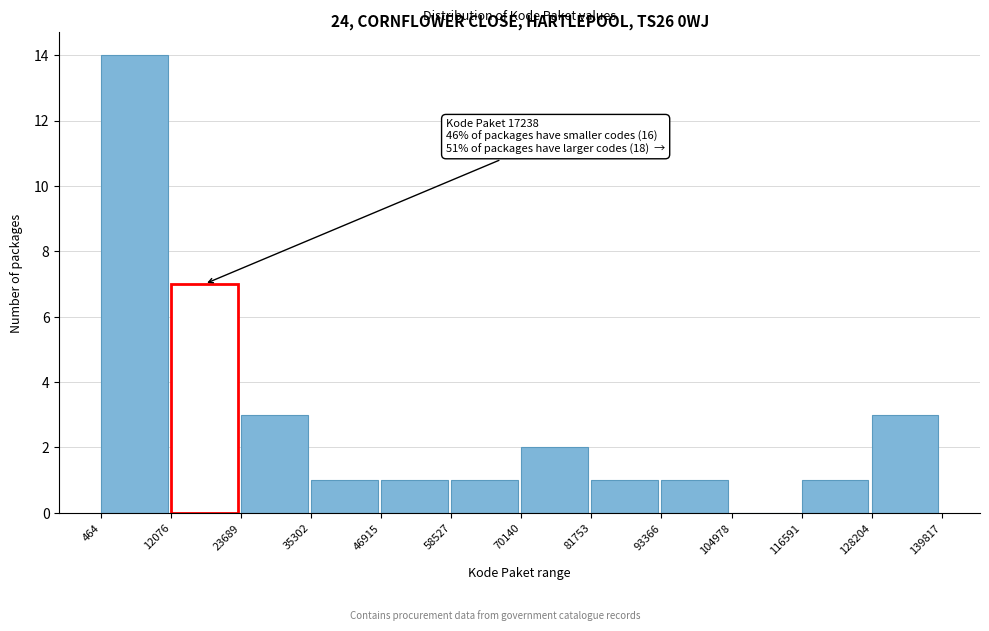

Which range on the x-axis has the tallest bar?

464 to 12076